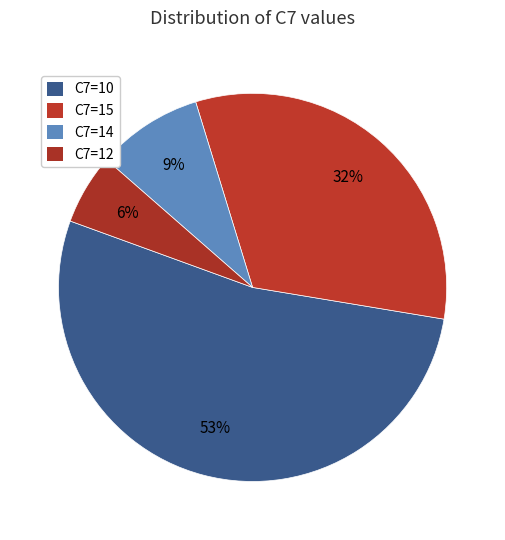

Count the number of slices in the pie.

4